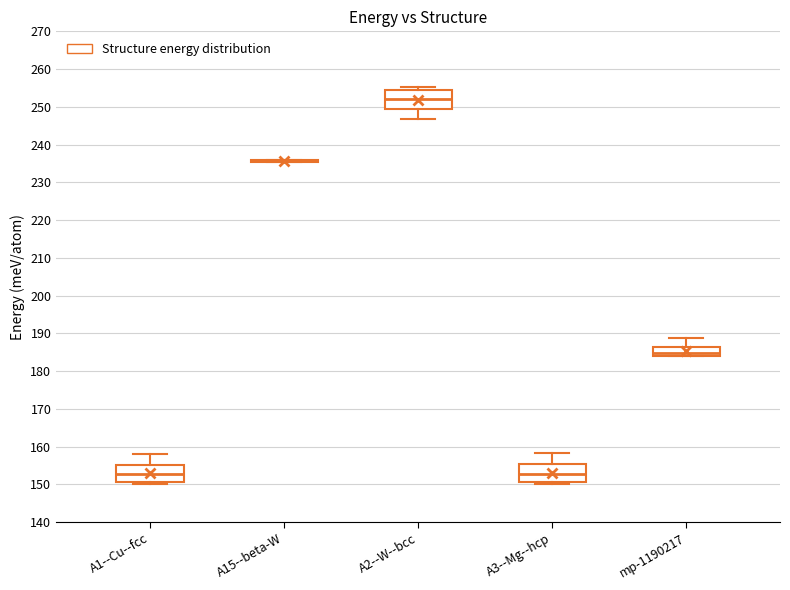

Reading left to right, read every box against the y-axis: the position of its median line, the range the box covers, and the ends of its whiskers. The values are not printed on the chart, so give them approximately, as read against the axis.

A1--Cu--fcc: median 153, box 151 to 155, whiskers 150 to 158
A15--beta-W: box collapsed to a line at 236, whiskers 235 to 236
A2--W--bcc: median 252, box 249 to 254, whiskers 247 to 255
A3--Mg--hcp: median 153, box 151 to 155, whiskers 150 to 158
mp-1190217: median 185, box 184 to 186, whiskers 184 to 189